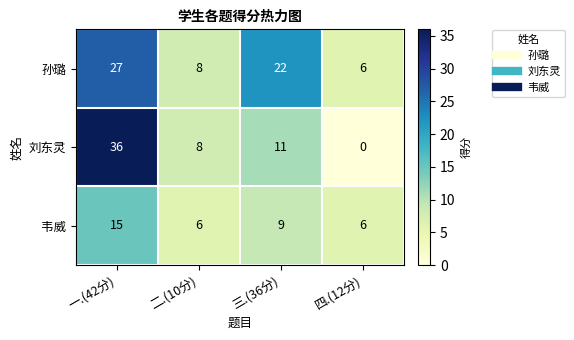

Is it true that 韦威 equals 6 at 二.(10分)?

True